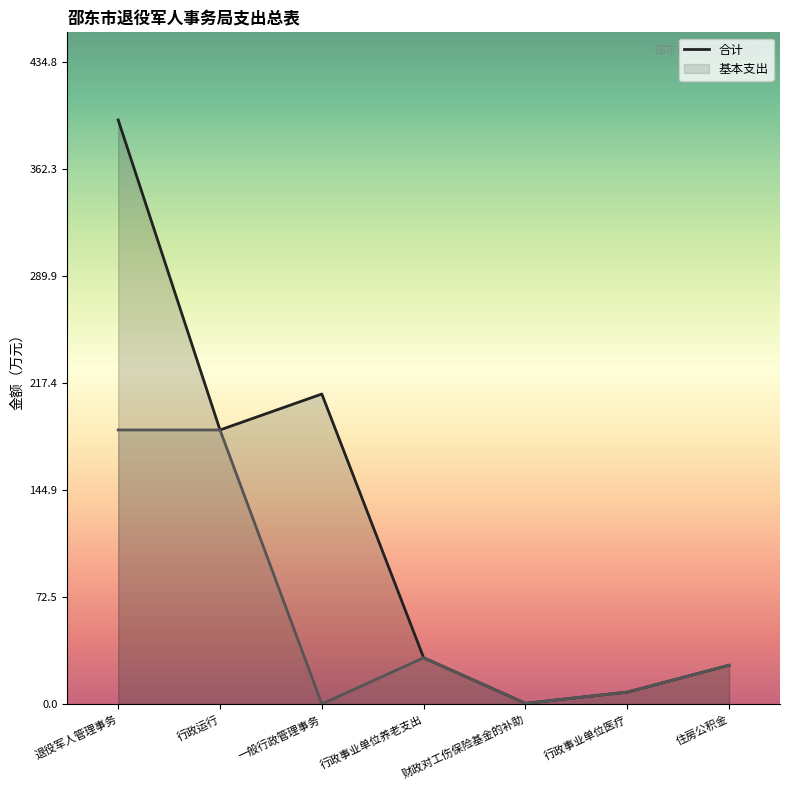

At which label does 基本支出 reach its minimum?

一般行政管理事务